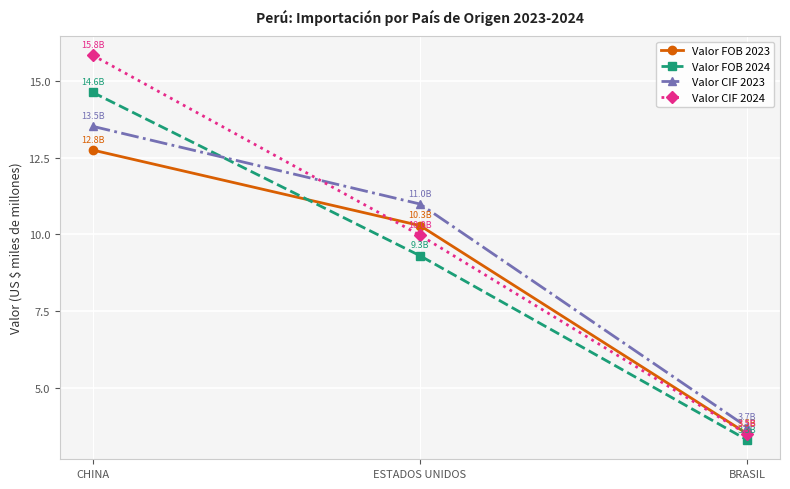

The Valor FOB 2024 series shows 5.6 at BRASIL. True or false?

False